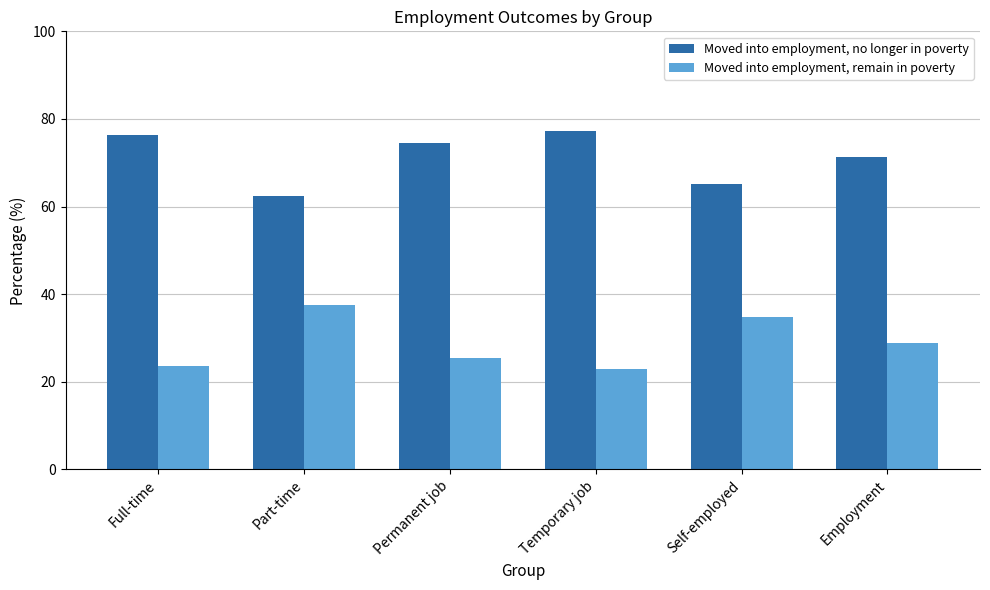

Which label corresponds to the largest value in the chart?

Temporary job